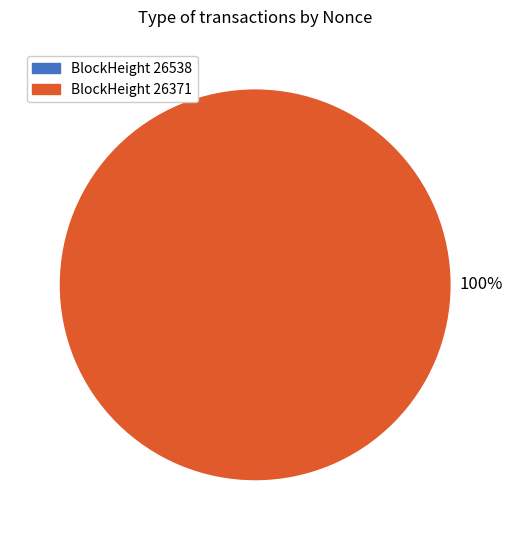

How many slices are in this pie chart?

2